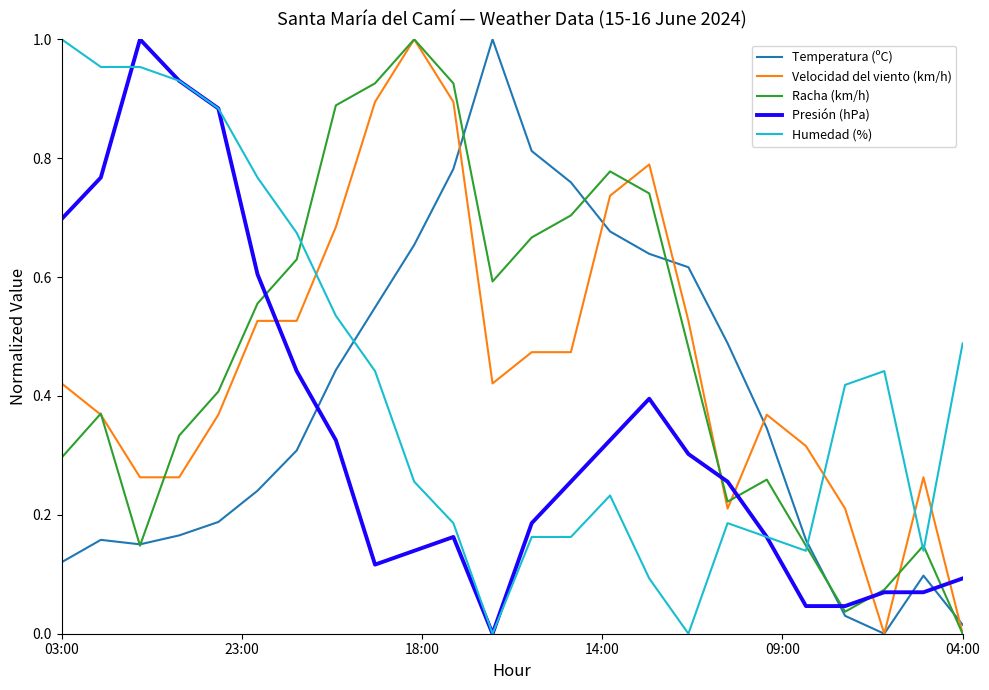

Which series ends up on top after the final intersection of Velocidad del viento (km/h) and Humedad (%)?

Humedad (%)